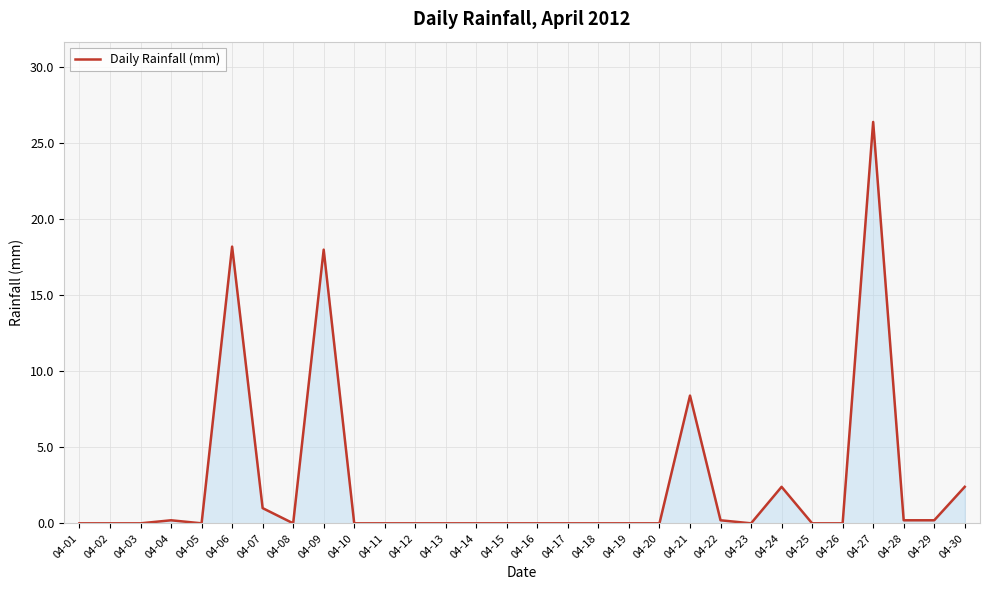

What is the maximum value shown in the chart?

26.4